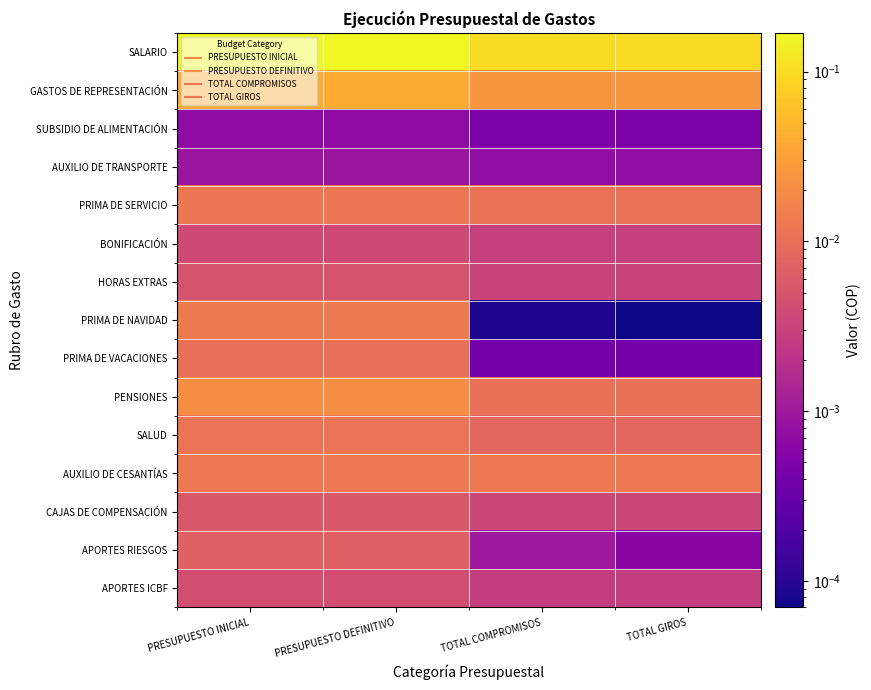

Rank the series by their maximum value, from lowest to highest.

SUBSIDIO DE ALIMENTACIÓN, AUXILIO DE TRANSPORTE, BONIFICACIÓN, APORTES ICBF, HORAS EXTRAS, CAJAS DE COMPENSACIÓN, APORTES RIESGOS, PRIMA DE VACACIONES, SALUD, PRIMA DE SERVICIO, AUXILIO DE CESANTÍAS, PRIMA DE NAVIDAD, PENSIONES, GASTOS DE REPRESENTACIÓN, SALARIO